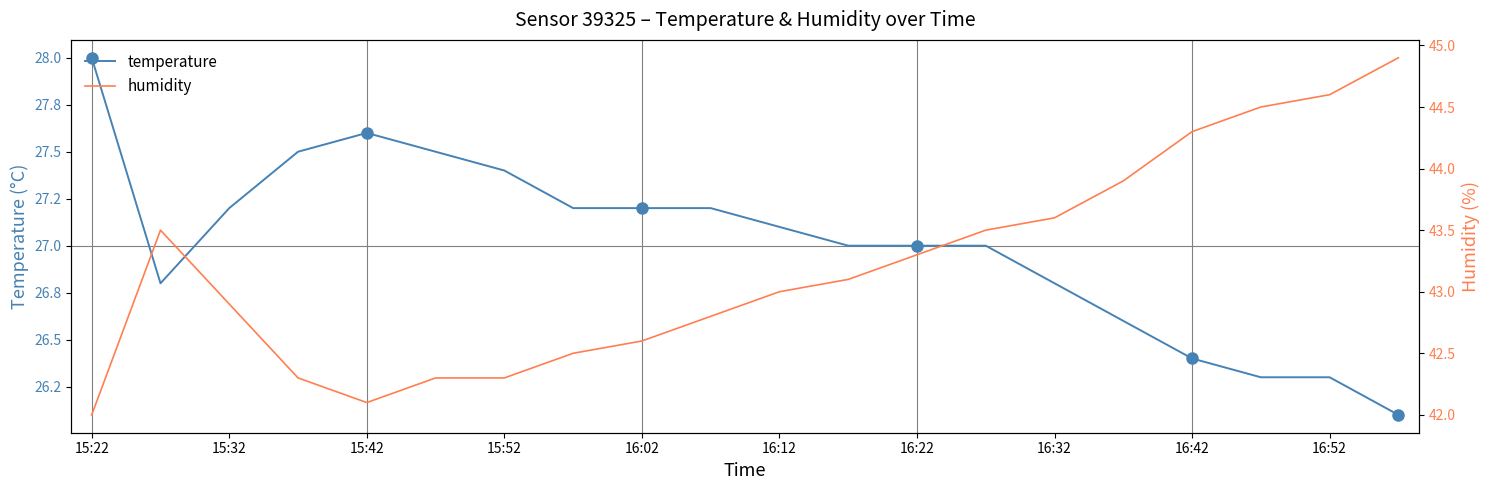

At which category does temperature reach its first local peak?

15:42